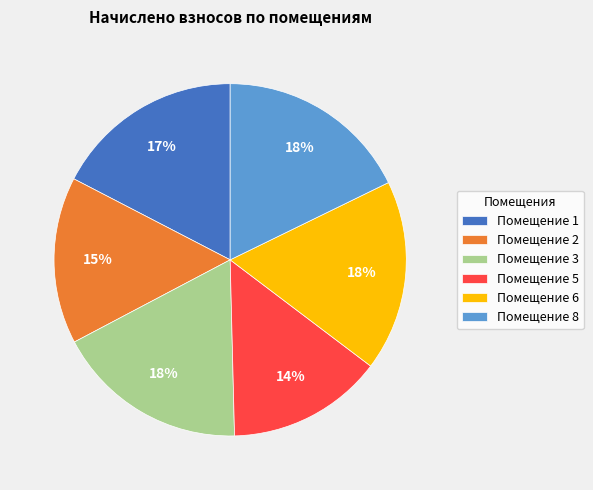

Is there any slice that represents more than half of the pie?

No